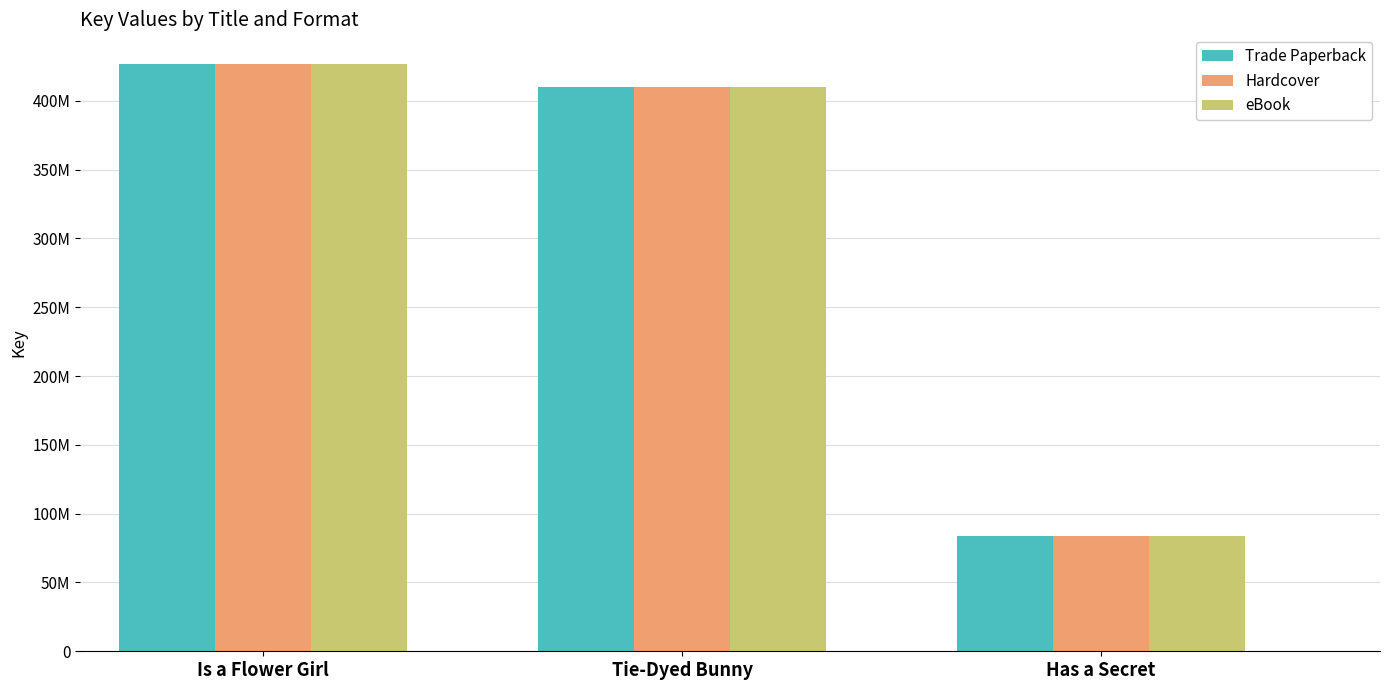

Which series has the widest spread of values?

Trade Paperback